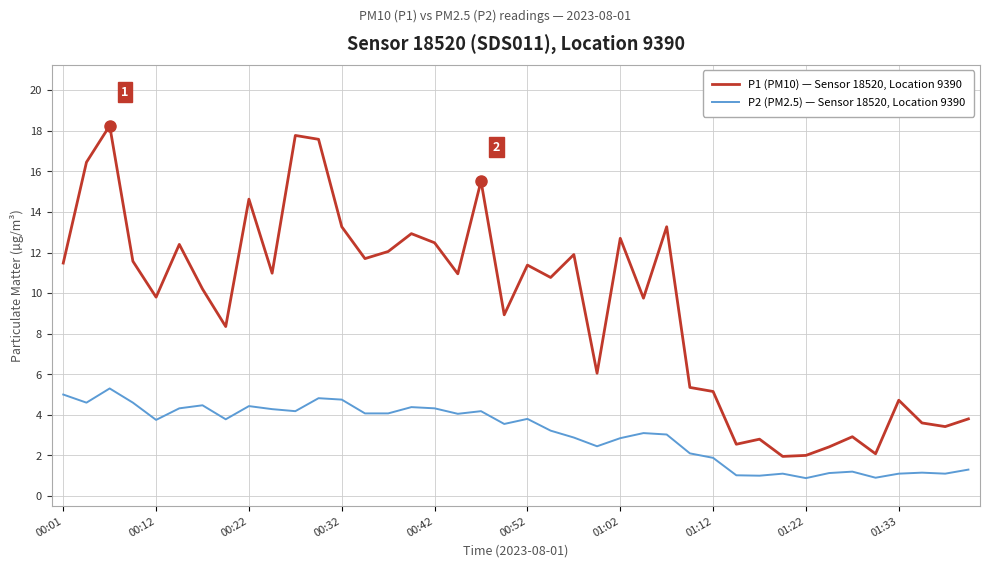

What is the difference between the maximum and minimum values in the P2 (PM2.5) — Sensor 18520, Location 9390 series?

4.4